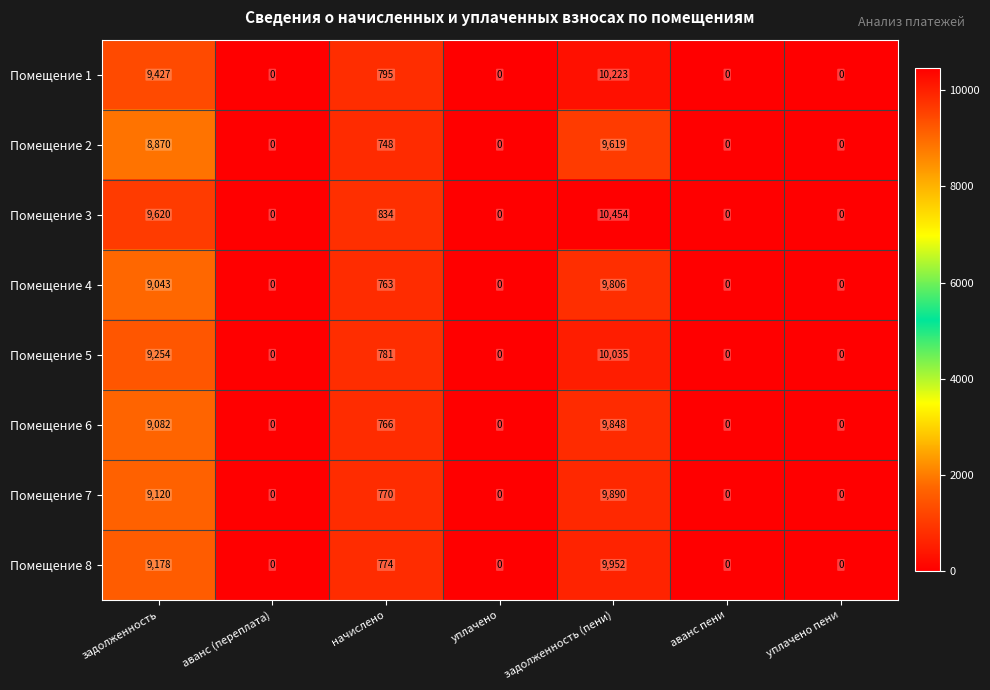

How many positive values does the Помещение 8 series have?

3